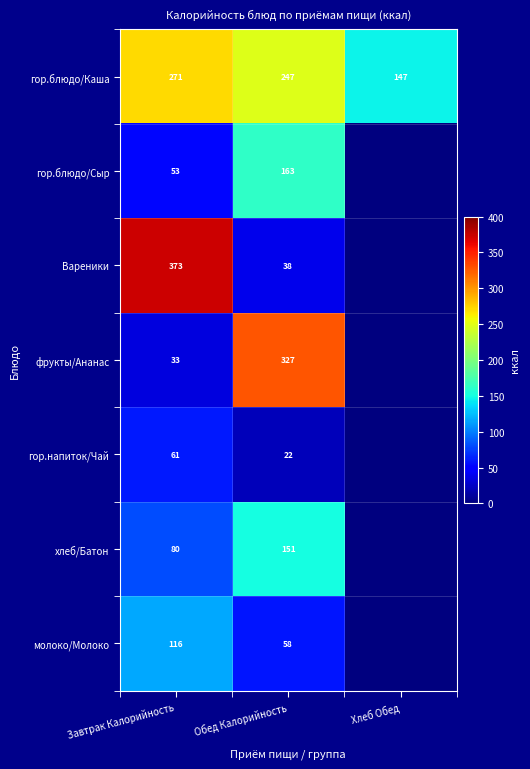

What is the total value across all series at Хлеб Обед?

146.7